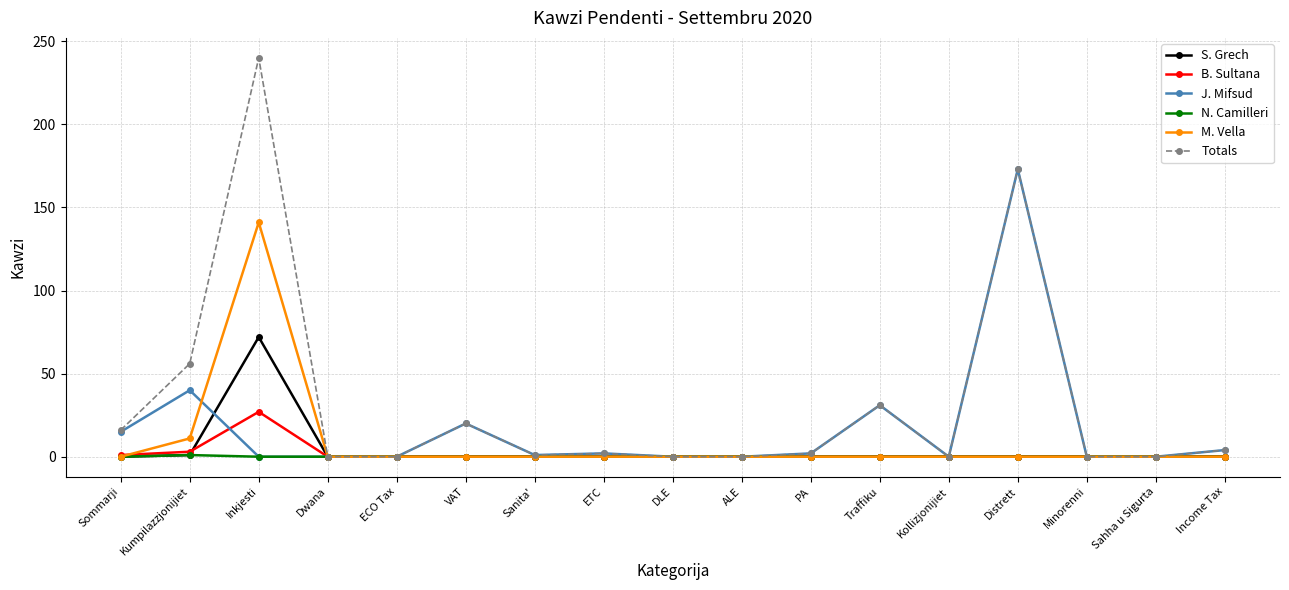

Count the number of data series in this chart.

6